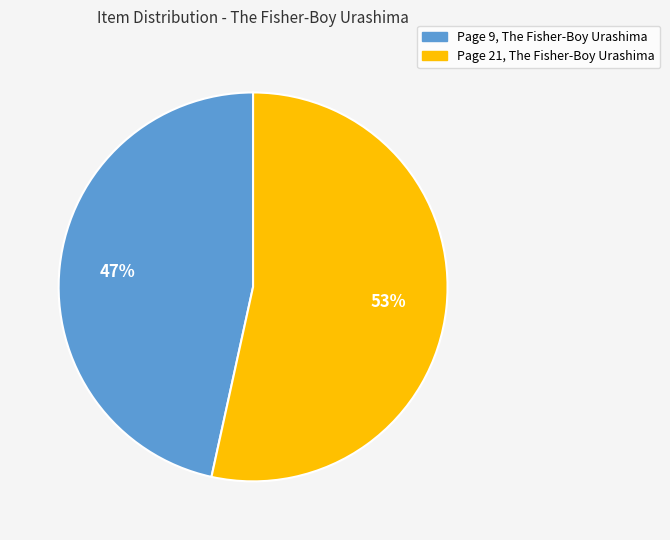

What is the ratio of the value at Page 21, The Fisher-Boy Urashima to the value at Page 9, The Fisher-Boy Urashima?

1.1